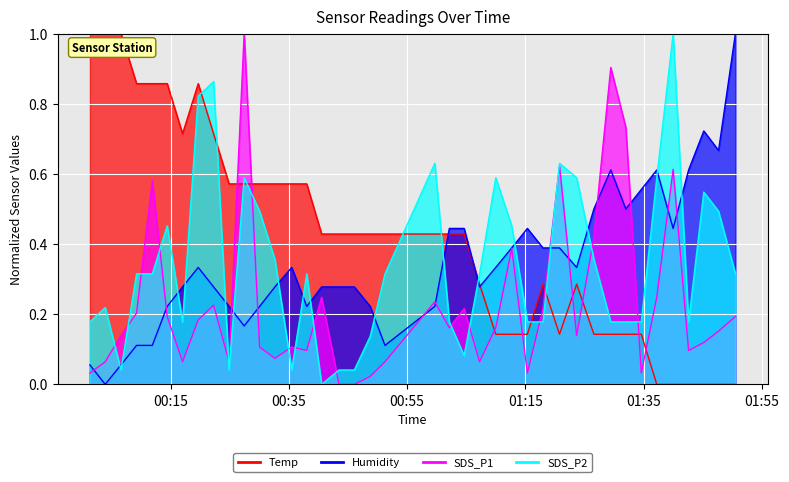

Reading right to left, list all the values displayed in this chart.

Temp: 0.0	0.0	0.0	0.0	0.0	0.0	0.1	0.1	0.1	0.1	0.3	0.1	0.3	0.1	0.1	0.1	0.3	0.4	0.4	0.4	0.4	0.4	0.4	0.4	0.4	0.6	0.6	0.6	0.6	0.6	0.6	0.7	0.9	0.7	0.9	0.9	0.9	1.0	1.0	1.0
Humidity: 1.0	0.7	0.7	0.6	0.4	0.6	0.6	0.5	0.6	0.5	0.3	0.4	0.4	0.4	0.4	0.3	0.3	0.4	0.4	0.2	0.1	0.2	0.3	0.3	0.3	0.2	0.3	0.3	0.2	0.2	0.2	0.3	0.3	0.3	0.2	0.1	0.1	0.1	0.0	0.1
SDS_P1: 0.2	0.2	0.1	0.1	0.6	0.2	0.0	0.7	0.9	0.4	0.1	0.6	0.2	0.0	0.4	0.2	0.1	0.2	0.2	0.2	0.1	0.0	0.0	0.0	0.2	0.1	0.1	0.1	0.1	1.0	0.1	0.2	0.2	0.1	0.2	0.6	0.2	0.1	0.1	0.0
SDS_P2: 0.3	0.5	0.5	0.2	1.0	0.6	0.2	0.2	0.2	0.4	0.6	0.6	0.2	0.2	0.5	0.6	0.3	0.1	0.2	0.6	0.3	0.1	0.0	0.0	0.0	0.3	0.0	0.4	0.5	0.6	0.0	0.9	0.8	0.2	0.5	0.3	0.3	0.0	0.2	0.2